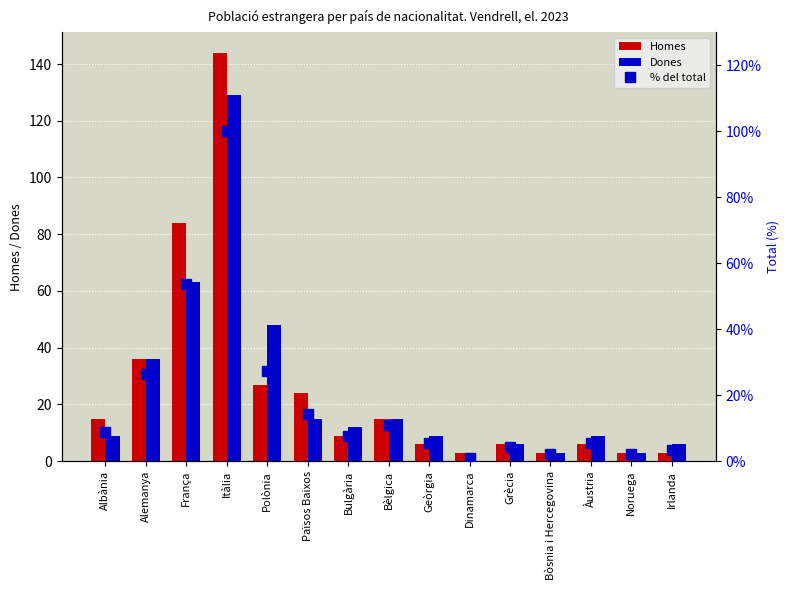

Where does the Homes series first go above 9?

Albània